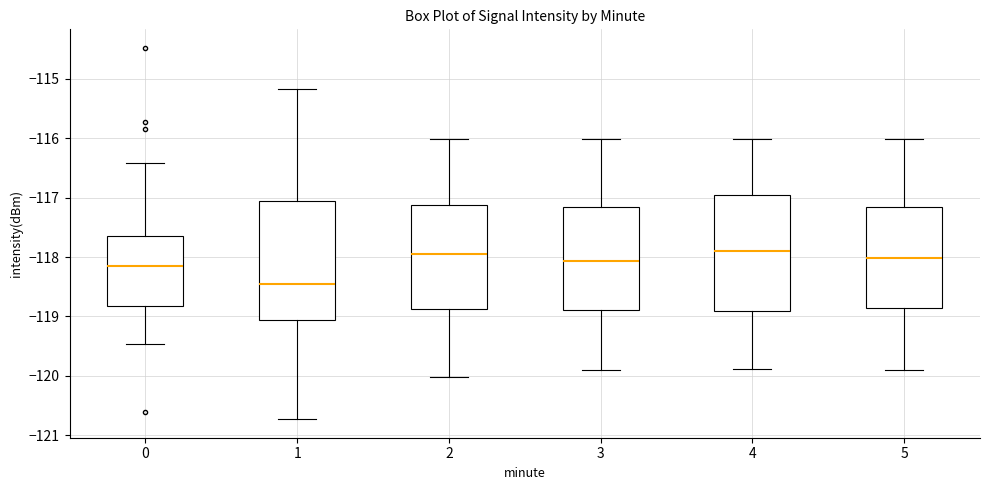

Reading left to right, transcribe this box plot: for each box, give where its median line is, the range the box spans, and where its two whiskers end, as read against the y-axis. The values are not printed on the chart, so give them approximately, as read against the axis.

0: median -118.2, box -118.8 to -117.7, whiskers -119.5 to -116.4
1: median -118.5, box -119.1 to -117.1, whiskers -120.7 to -115.2
2: median -118.0, box -118.9 to -117.1, whiskers -120.0 to -116.0
3: median -118.1, box -118.9 to -117.2, whiskers -119.9 to -116.0
4: median -117.9, box -118.9 to -116.9, whiskers -119.9 to -116.0
5: median -118.0, box -118.9 to -117.2, whiskers -119.9 to -116.0